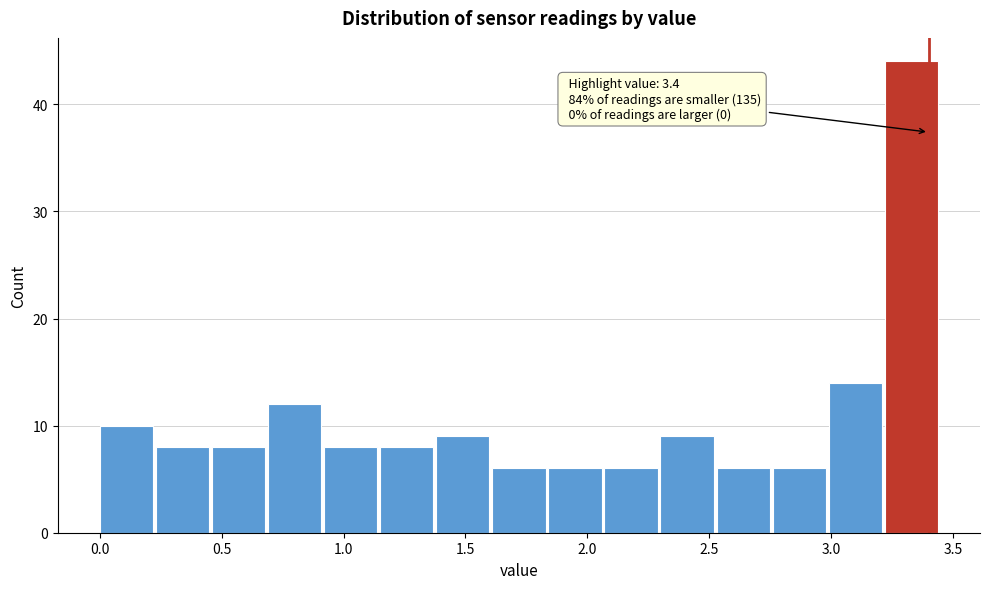

Which range on the x-axis has the tallest bar?

3.22 to 3.45